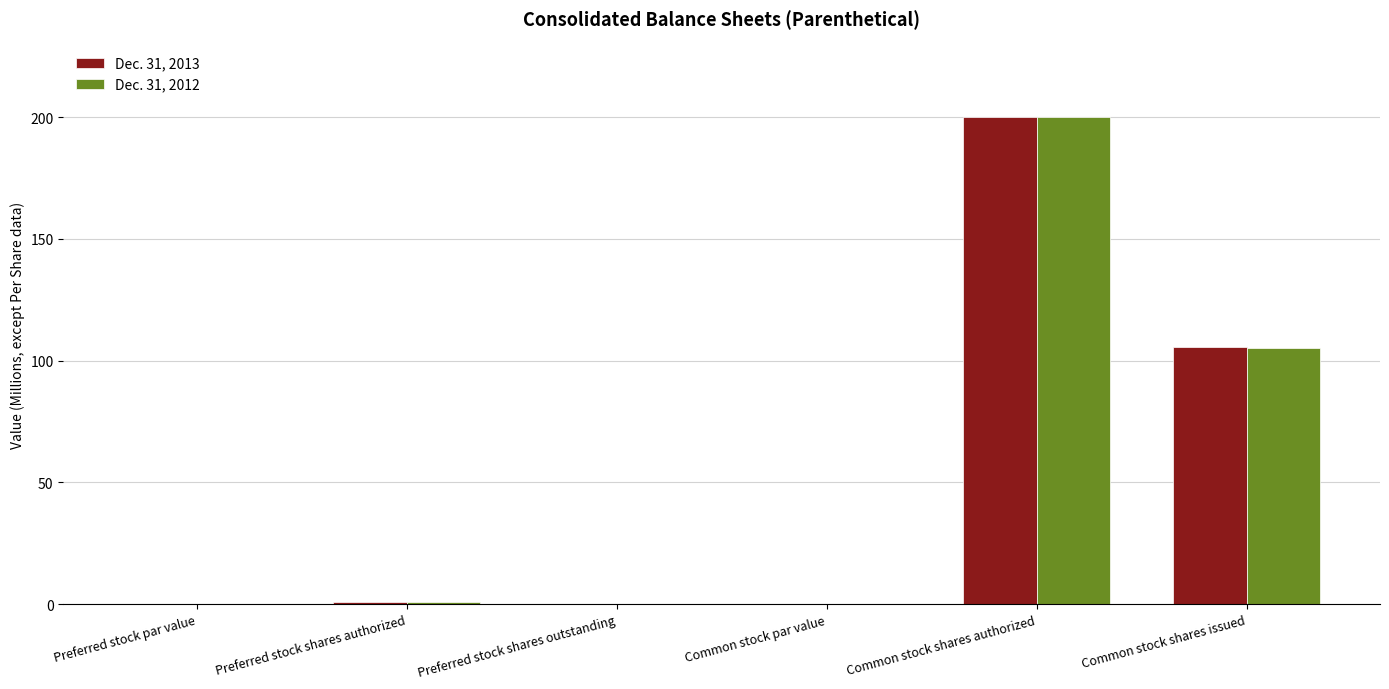

Where is Dec. 31, 2012 nearest to the value 100?

Common stock shares issued